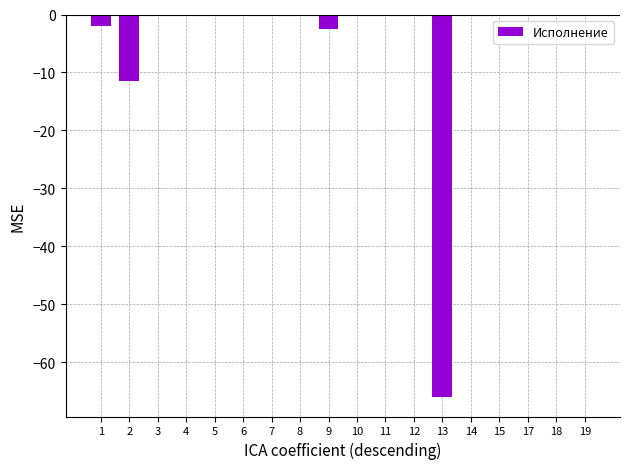

Is it true that the value at 14 is 32.7?

False